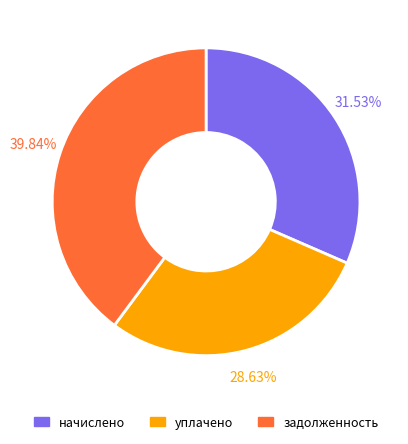

Is there any slice that represents more than half of the pie?

No